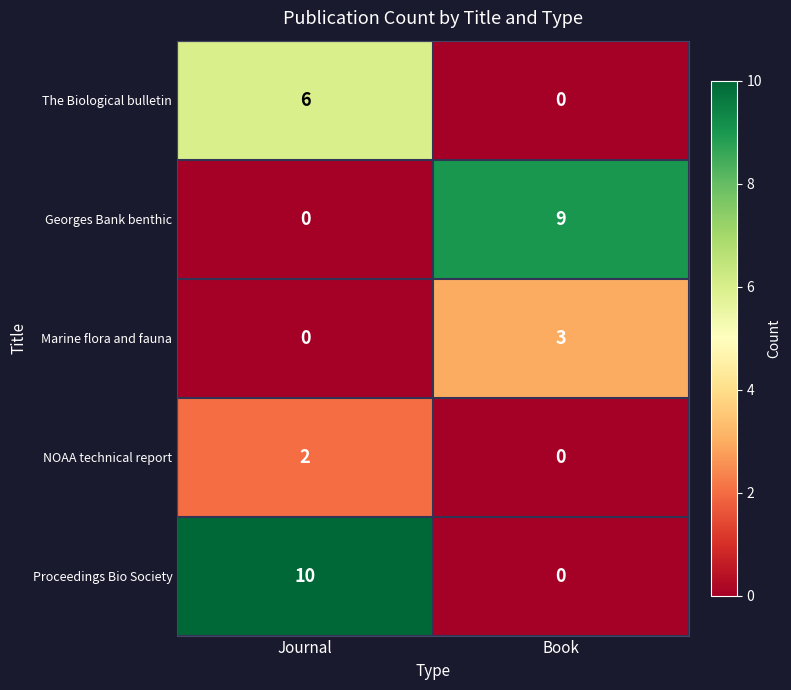

At which category does the chart reach its peak across all series?

Journal